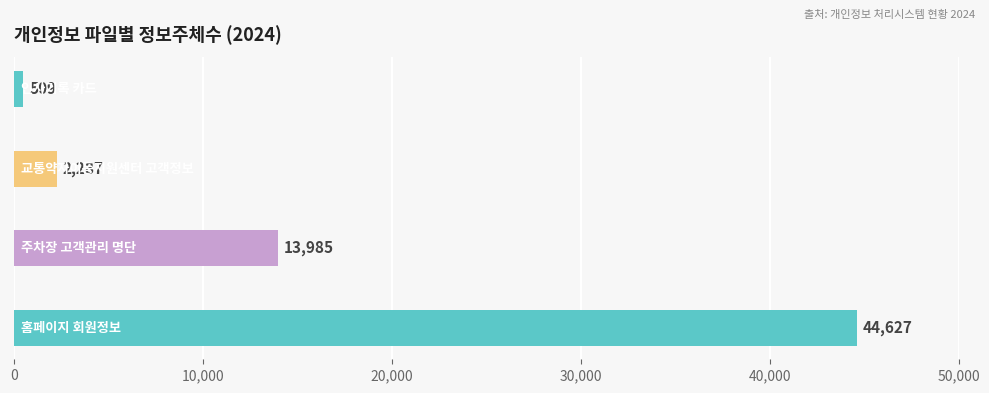

What is the smallest value displayed?

509